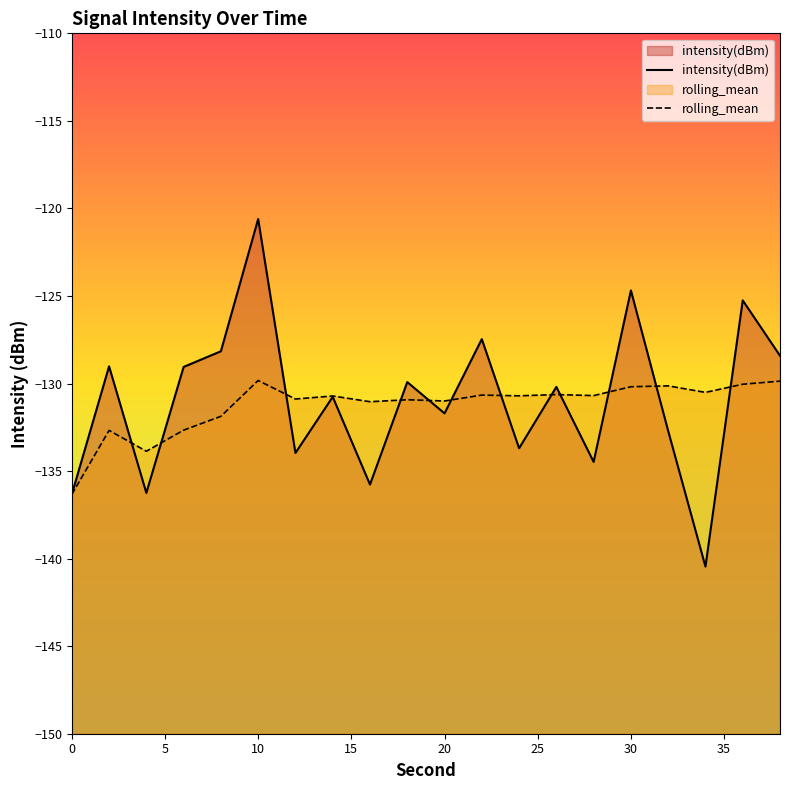

Which category has the highest value across all series?

10